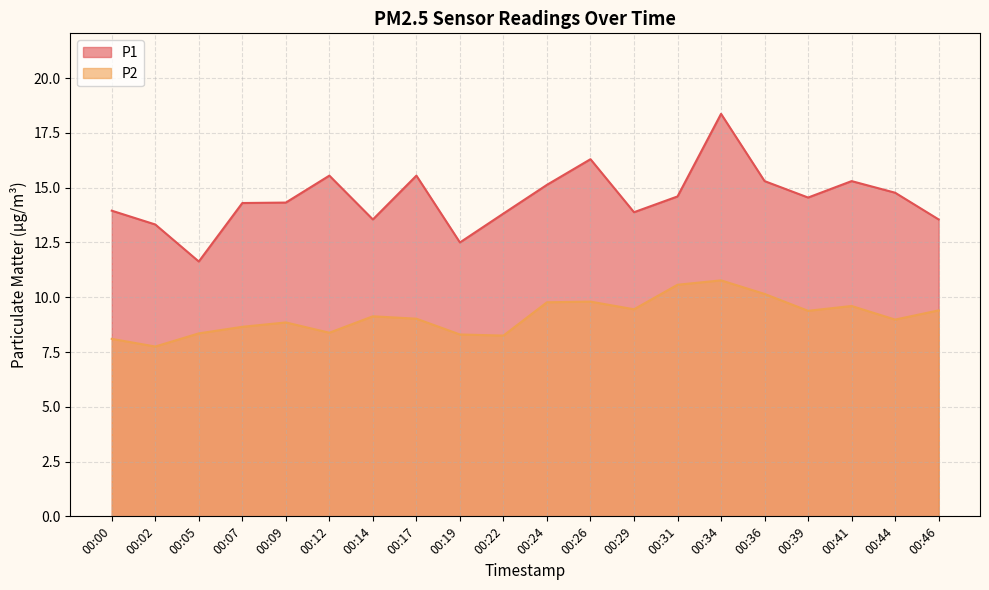

At how many categories does at least one series exceed 14?

12